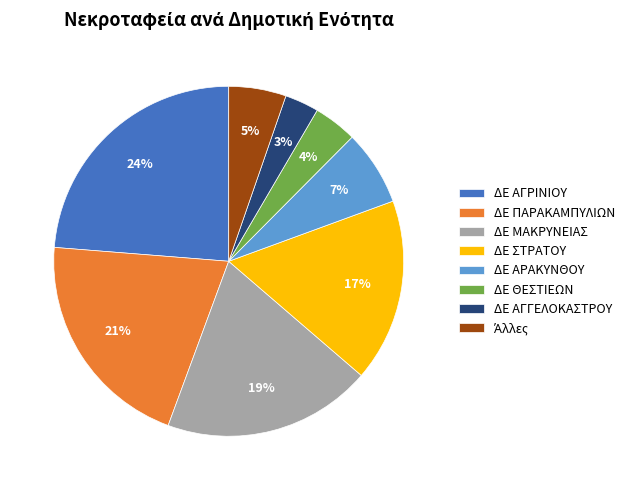

To the nearest percent, what is the combined percentage of ΔΕ ΑΓΓΕΛΟΚΑΣΤΡΟΥ and ΔΕ ΑΡΑΚΥΝΘΟΥ?

10%